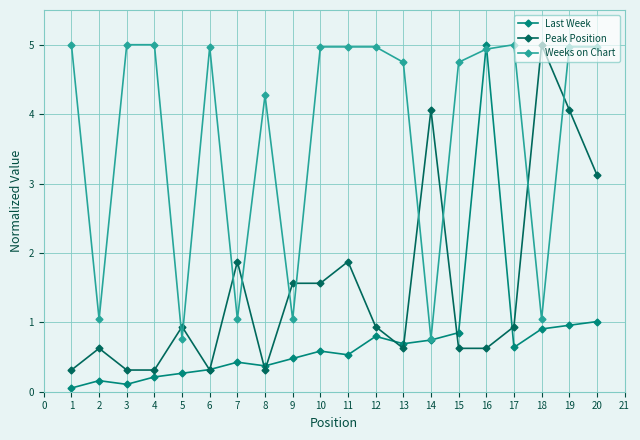

True or false: Weeks on Chart has a value of 8.4 at 13.

False